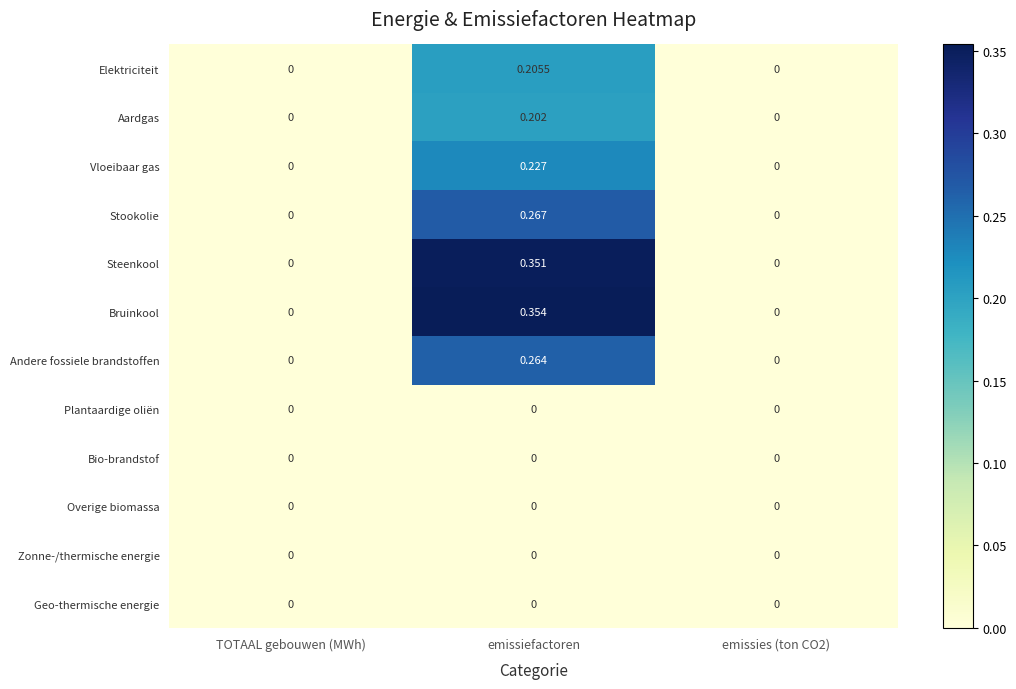

Which label corresponds to the largest value in the chart?

emissiefactoren